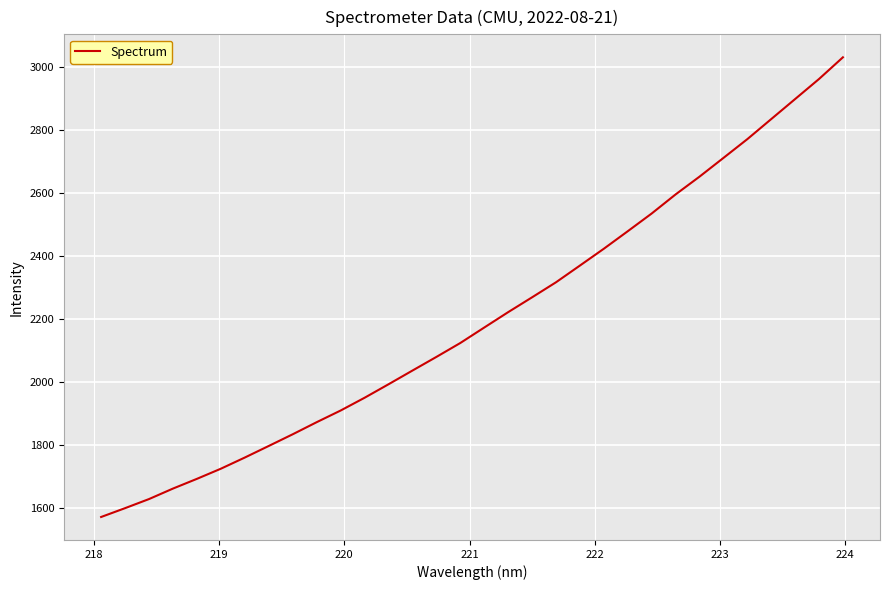

What is the minimum value shown in the chart?

1572.3